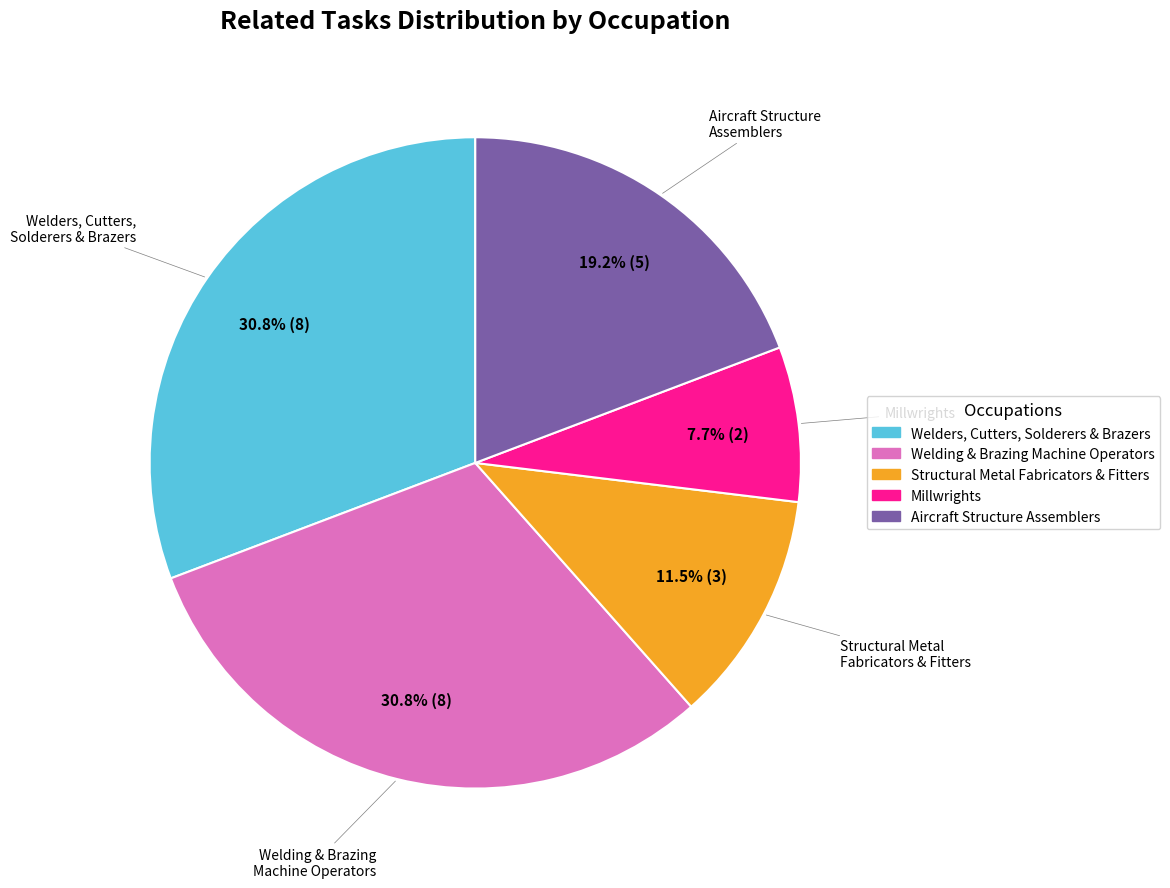

Count the number of slices in the pie.

5